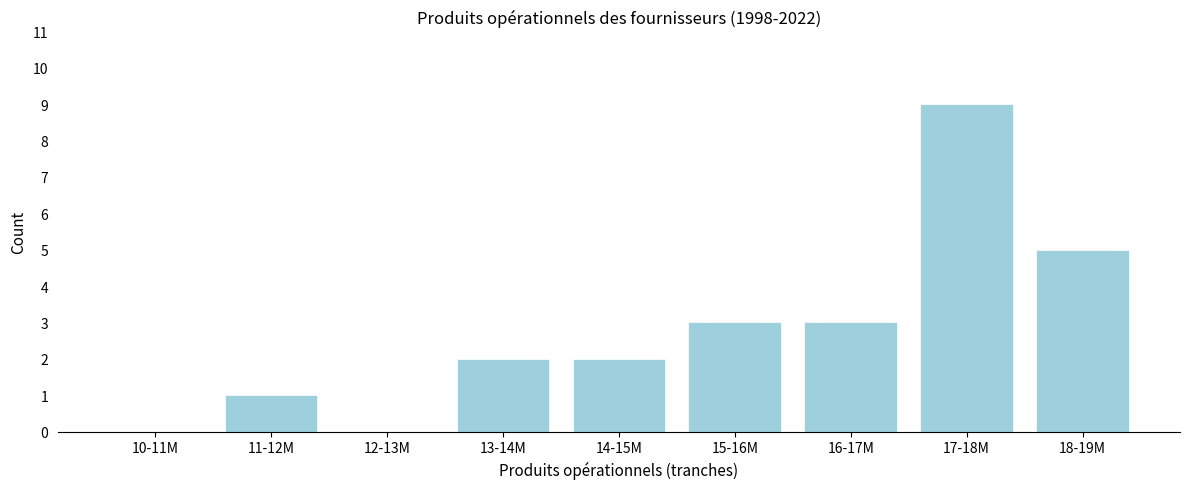

Reading left to right, what are all the values shown in this chart?

10-11M=0	11-12M=1	12-13M=0	13-14M=2	14-15M=2	15-16M=3	16-17M=3	17-18M=9	18-19M=5